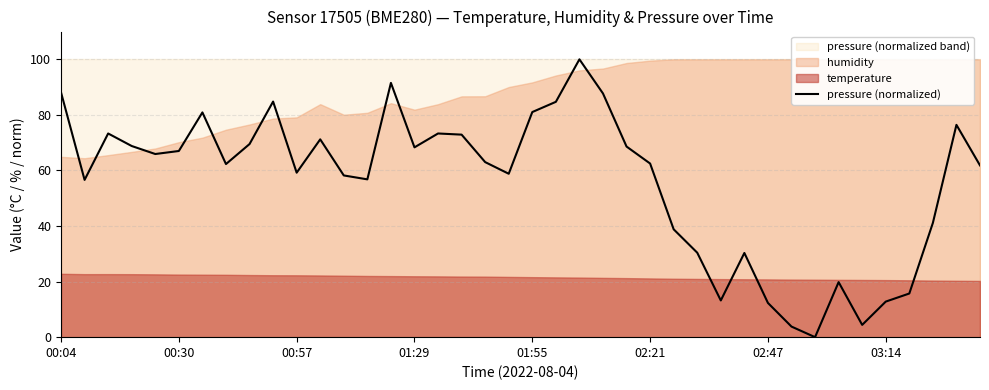

Reading left to right, list all the values displayed in this chart.

88.1	56.6	73.3	68.8	65.9	67.0	80.9	62.3	69.5	84.8	59.2	71.2	58.2	56.8	91.5	68.3	73.3	72.9	63.0	58.8	81.0	84.7	100.0	87.7	68.6	62.5	38.8	30.4	13.2	30.3	12.3	3.8	0.0	19.8	4.4	12.8	15.7	41.1	76.4	61.8